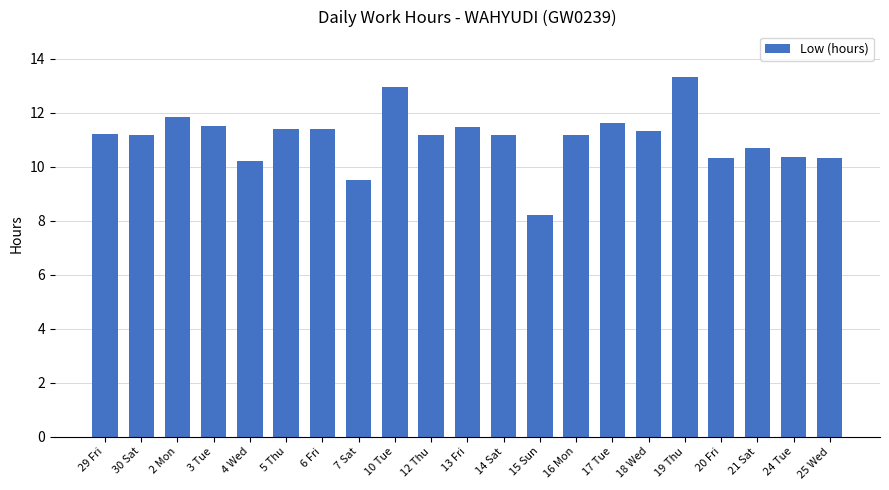

What is the value of the 4th bar from the left?

11.5